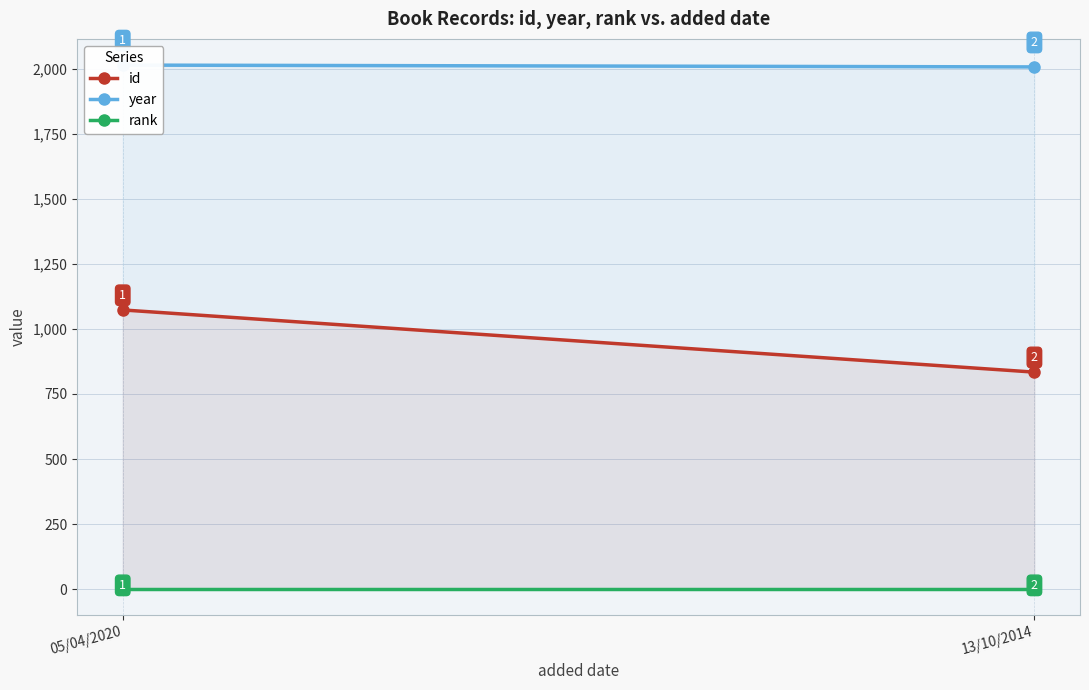

What is the label of the 2nd point from the right?

05/04/2020